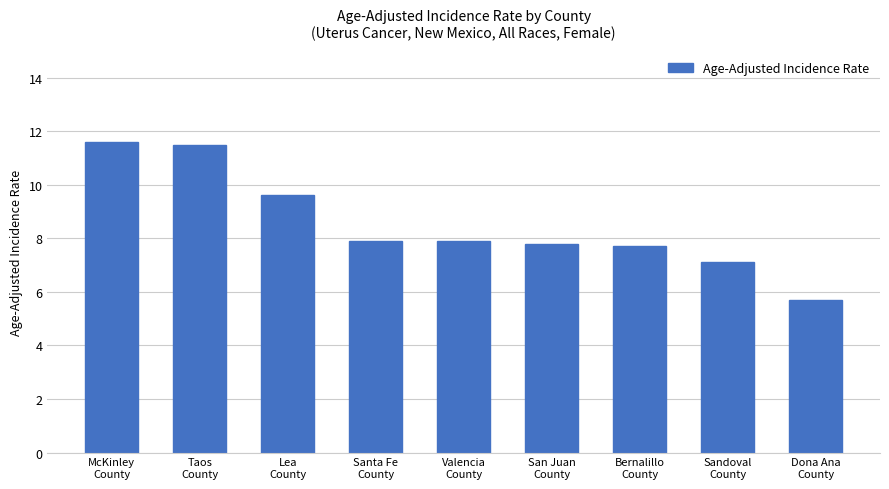

What is the change in value from McKinley
County to Valencia
County?

-3.7